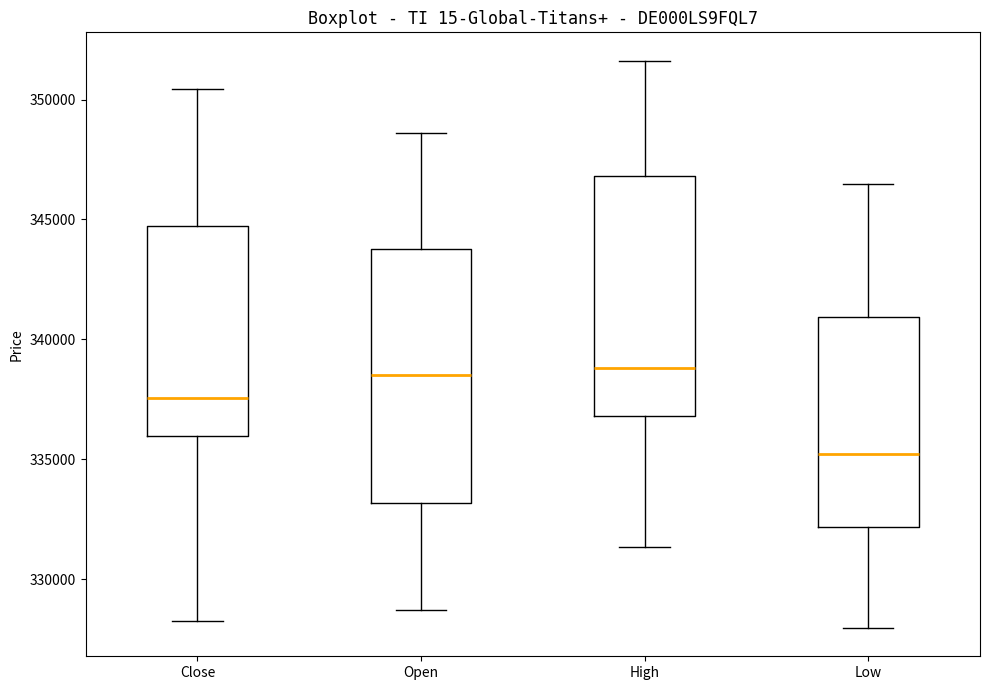

Reading left to right, transcribe this box plot: for each box, give where its median line is, the range the box spans, and where its two whiskers end, as read against the y-axis. The values are not printed on the chart, so give them approximately, as read against the axis.

Close: median 337500, box 336000 to 344500, whiskers 328000 to 350500
Open: median 338500, box 333000 to 344000, whiskers 328500 to 348500
High: median 339000, box 337000 to 347000, whiskers 331500 to 351500
Low: median 335000, box 332000 to 341000, whiskers 328000 to 346500